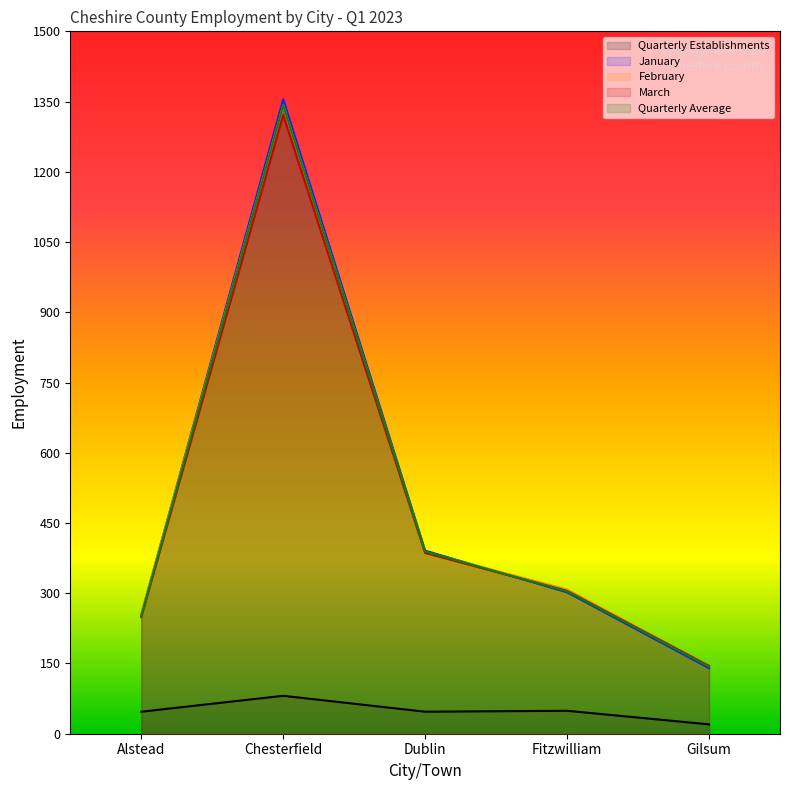

What is the approximate value of Quarterly Average at Fitzwilliam, to the nearest 50?

300